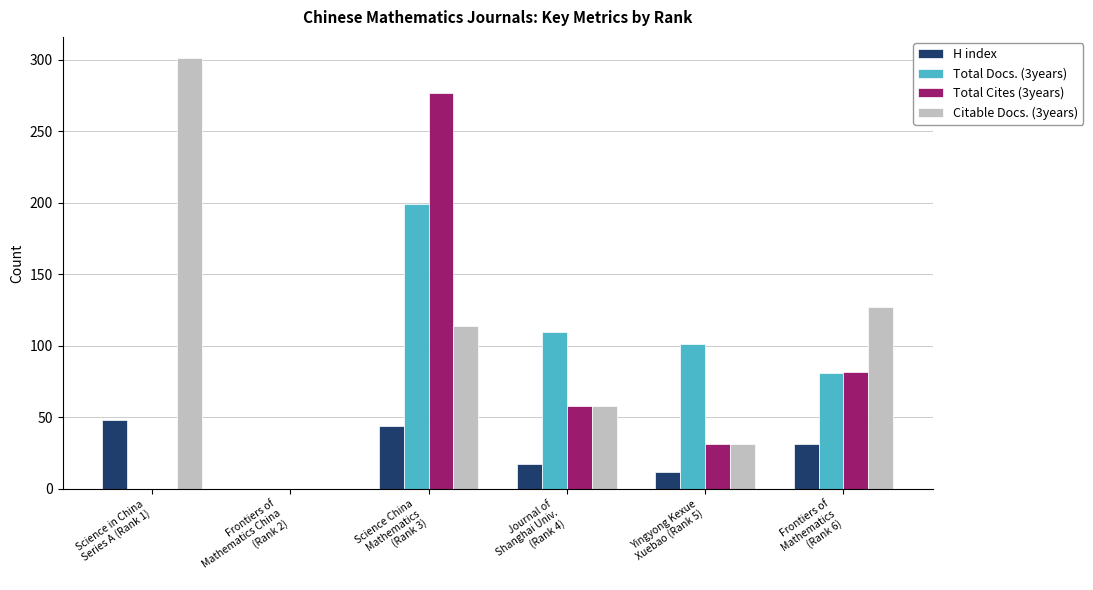

What are all the series names shown in the legend?

H index, Total Docs. (3years), Total Cites (3years), Citable Docs. (3years)